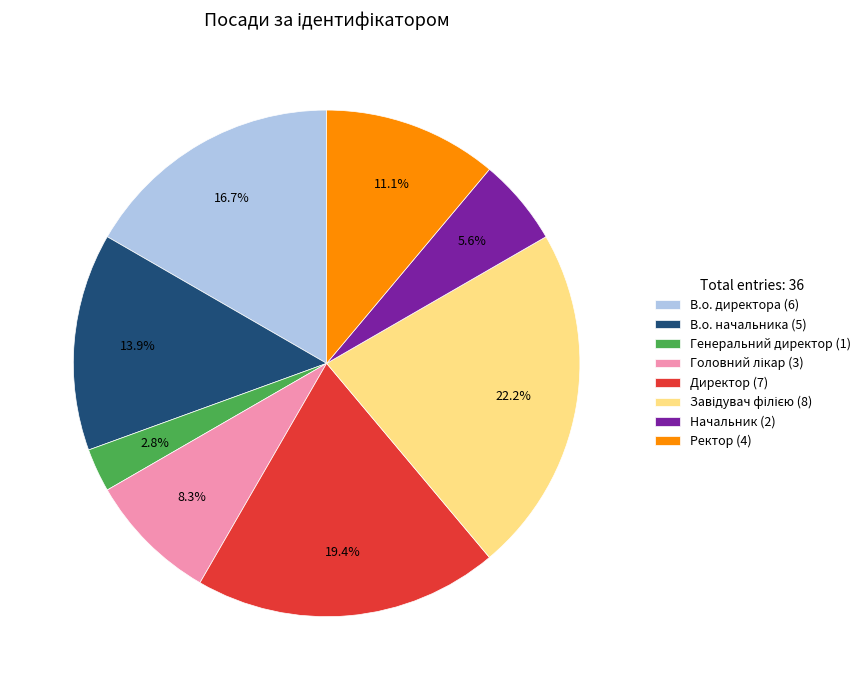

How many segments does this pie chart have?

8